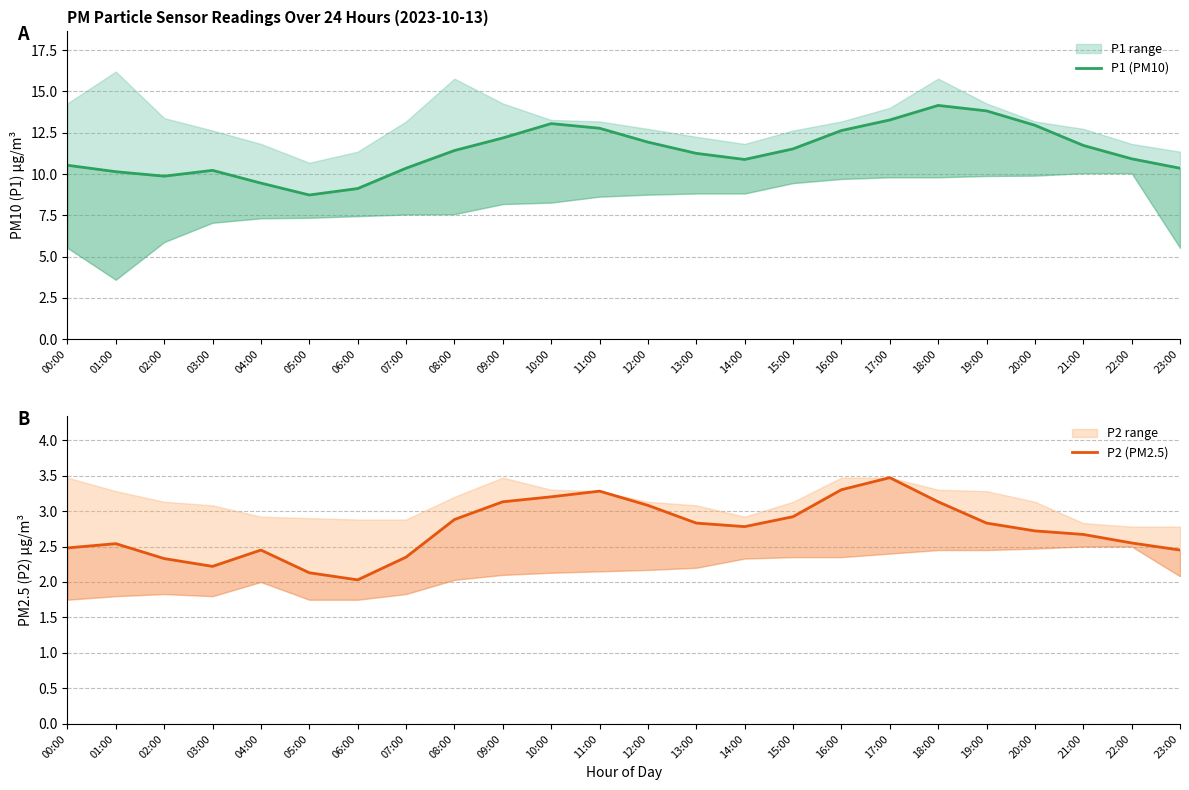

What is the highest value of the P2 (PM2.5) series?

3.5